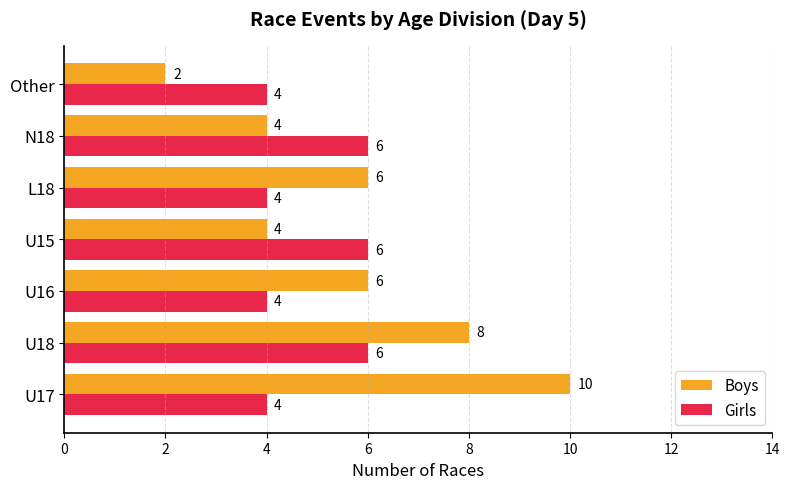

What is the minimum value shown in the chart?

2